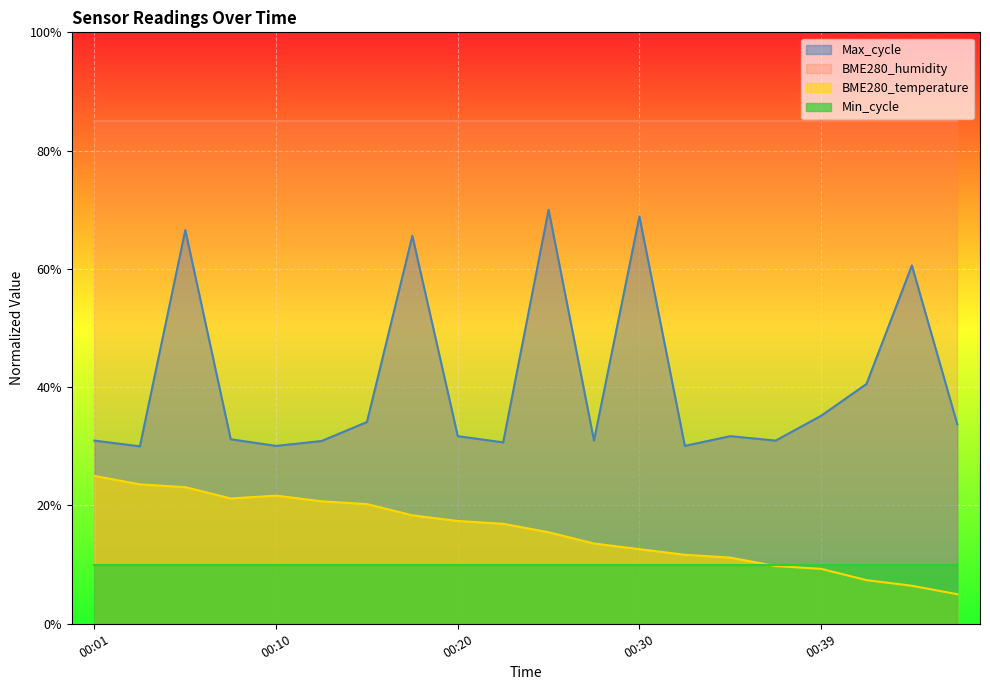

Is the value of BME280_temperature at 00:20 greater than the value of Max_cycle at 00:42?

No